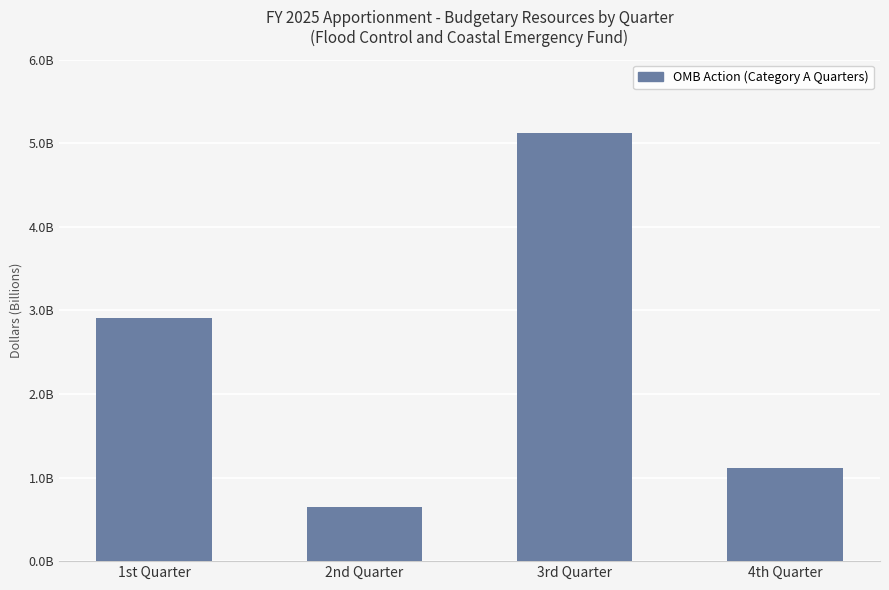

Where is the data nearest to the value 2881684278?

1st Quarter